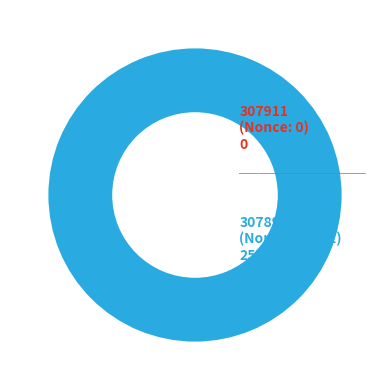

To the nearest percent, what is the combined percentage of 307911 and 307898?

100%